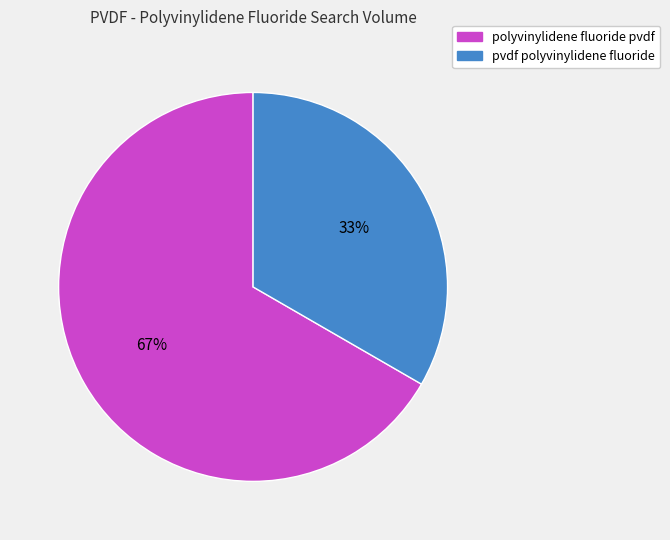

Is it true that pvdf polyvinylidene fluoride is 33% of the pie?

True